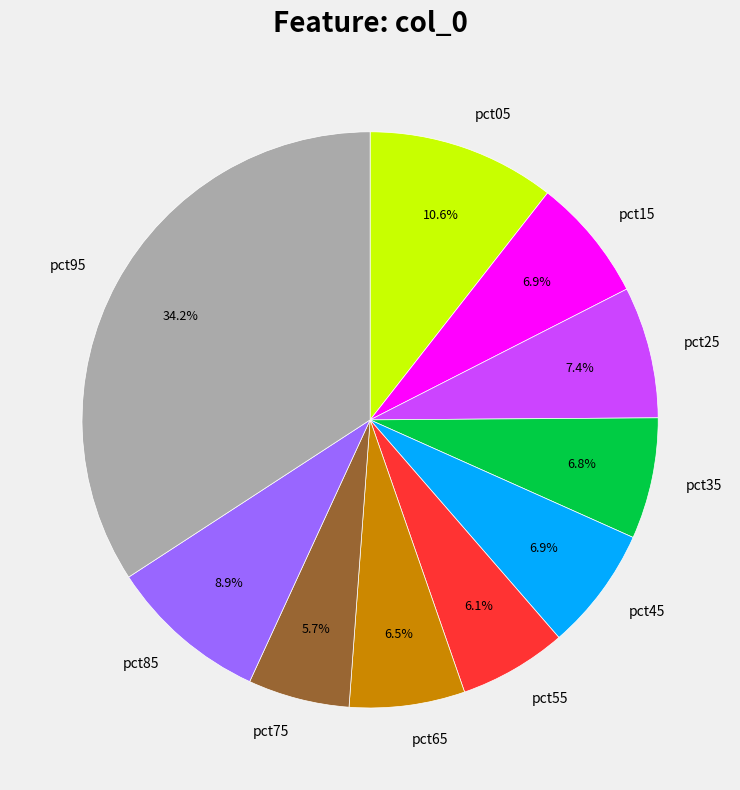

Between pct85 and pct95, which is larger?

pct95